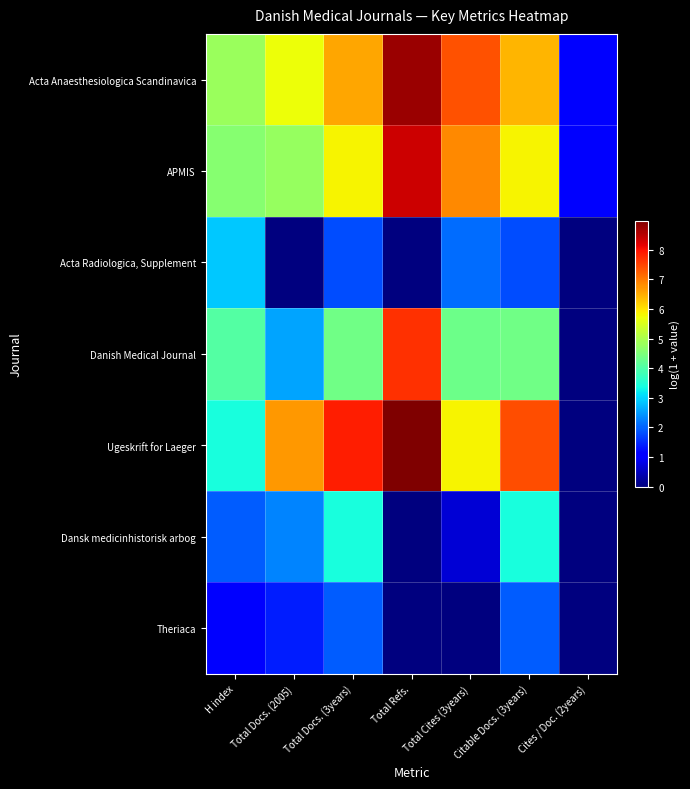

Reading left to right, what are all the values shown in this chart?

Acta Anaesthesiologica Scandinavica: H index=4.8	Total Docs. (2005)=5.7	Total Docs. (3years)=6.6	Total Refs.=8.7	Total Cites (3years)=7.4	Citable Docs. (3years)=6.4	Cites / Doc. (2years)=1.1
APMIS: H index=4.6	Total Docs. (2005)=4.8	Total Docs. (3years)=5.8	Total Refs.=8.4	Total Cites (3years)=6.8	Citable Docs. (3years)=5.8	Cites / Doc. (2years)=1.1
Acta Radiologica, Supplement: H index=2.9	Total Docs. (2005)=0.0	Total Docs. (3years)=1.8	Total Refs.=0.0	Total Cites (3years)=2.1	Citable Docs. (3years)=1.8	Cites / Doc. (2years)=0.0
Danish Medical Journal: H index=4.0	Total Docs. (2005)=2.6	Total Docs. (3years)=4.4	Total Refs.=7.7	Total Cites (3years)=4.3	Citable Docs. (3years)=4.4	Cites / Doc. (2years)=0.0
Ugeskrift for Laeger: H index=3.4	Total Docs. (2005)=6.7	Total Docs. (3years)=7.9	Total Refs.=9.0	Total Cites (3years)=5.9	Citable Docs. (3years)=7.4	Cites / Doc. (2years)=0.0
Dansk medicinhistorisk arbog: H index=1.9	Total Docs. (2005)=2.3	Total Docs. (3years)=3.4	Total Refs.=0.0	Total Cites (3years)=0.7	Citable Docs. (3years)=3.4	Cites / Doc. (2years)=0.0
Theriaca: H index=1.1	Total Docs. (2005)=1.4	Total Docs. (3years)=1.9	Total Refs.=0.0	Total Cites (3years)=0.0	Citable Docs. (3years)=1.9	Cites / Doc. (2years)=0.0